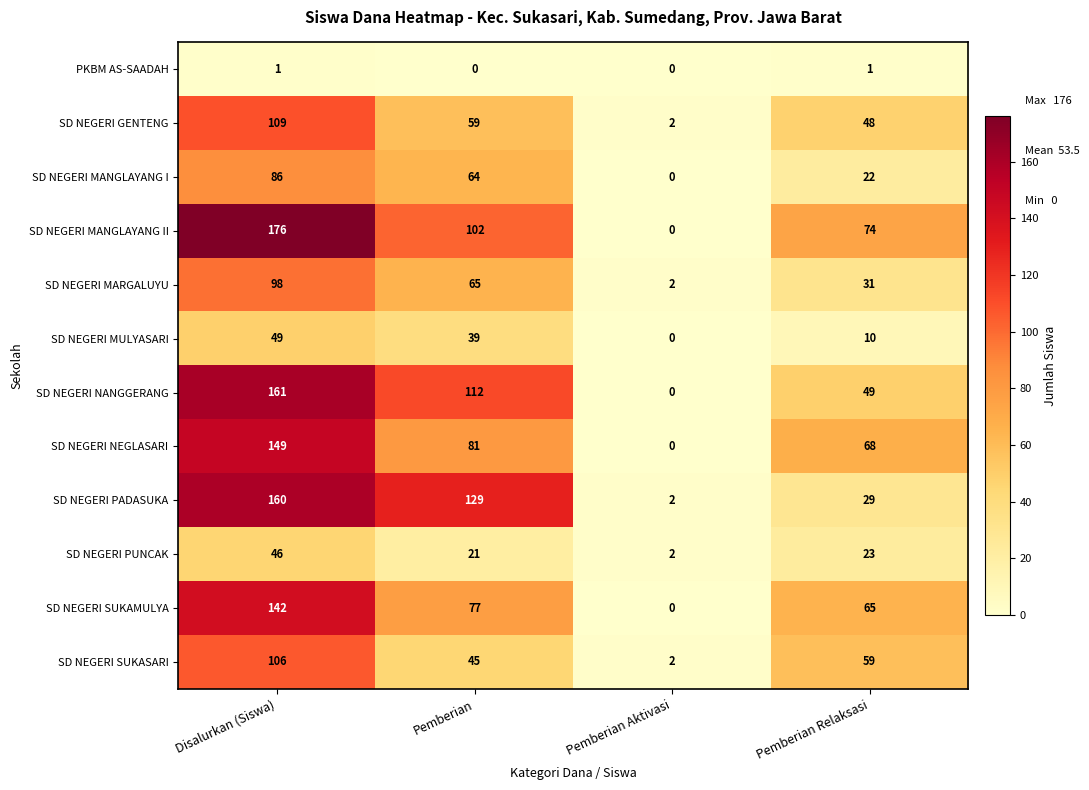

The SD NEGERI SUKASARI series shows 59 at Pemberian Relaksasi. True or false?

True